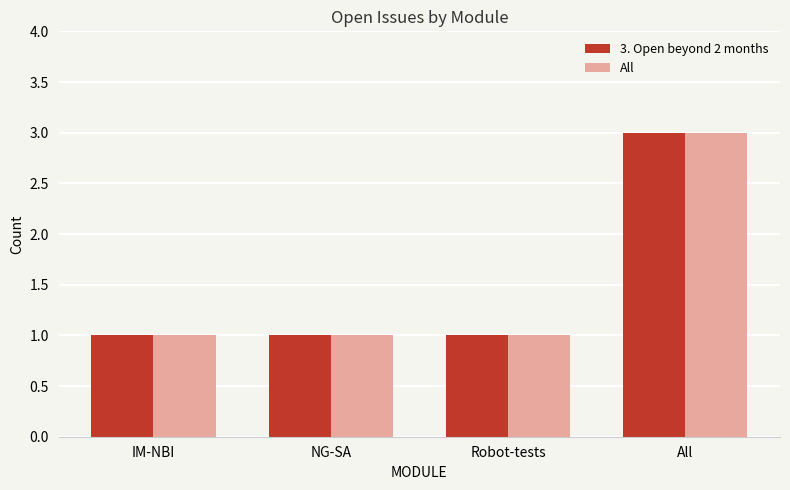

What is the total value across all series at IM-NBI?

2